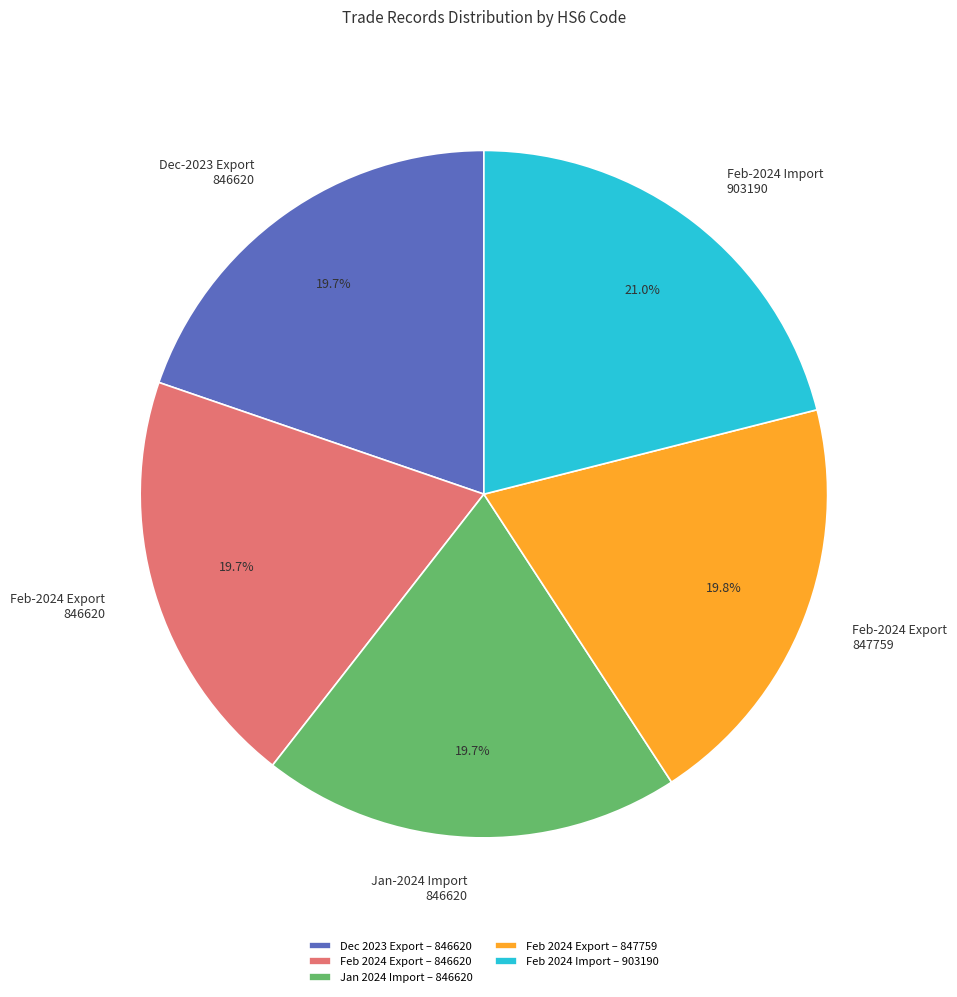

Which has a higher value, Jan-2024 Import 846620 or Feb-2024 Import 903190?

Feb-2024 Import 903190